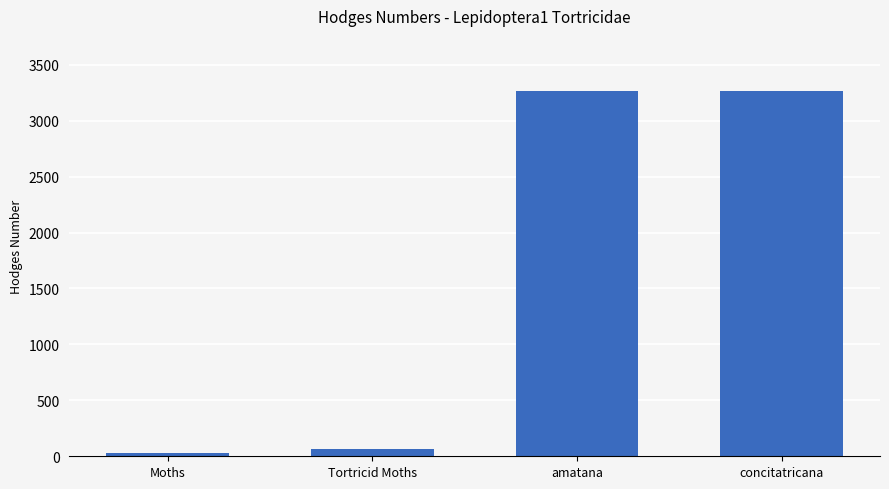

The value at amatana is 3264.0. True or false?

True